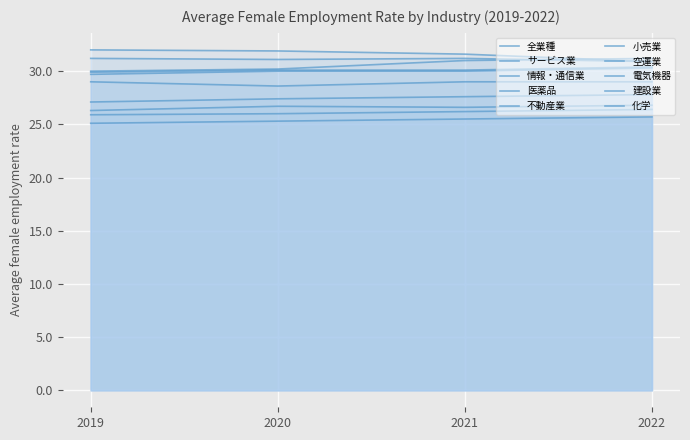

What is the average value of the 2022 series?

28.9